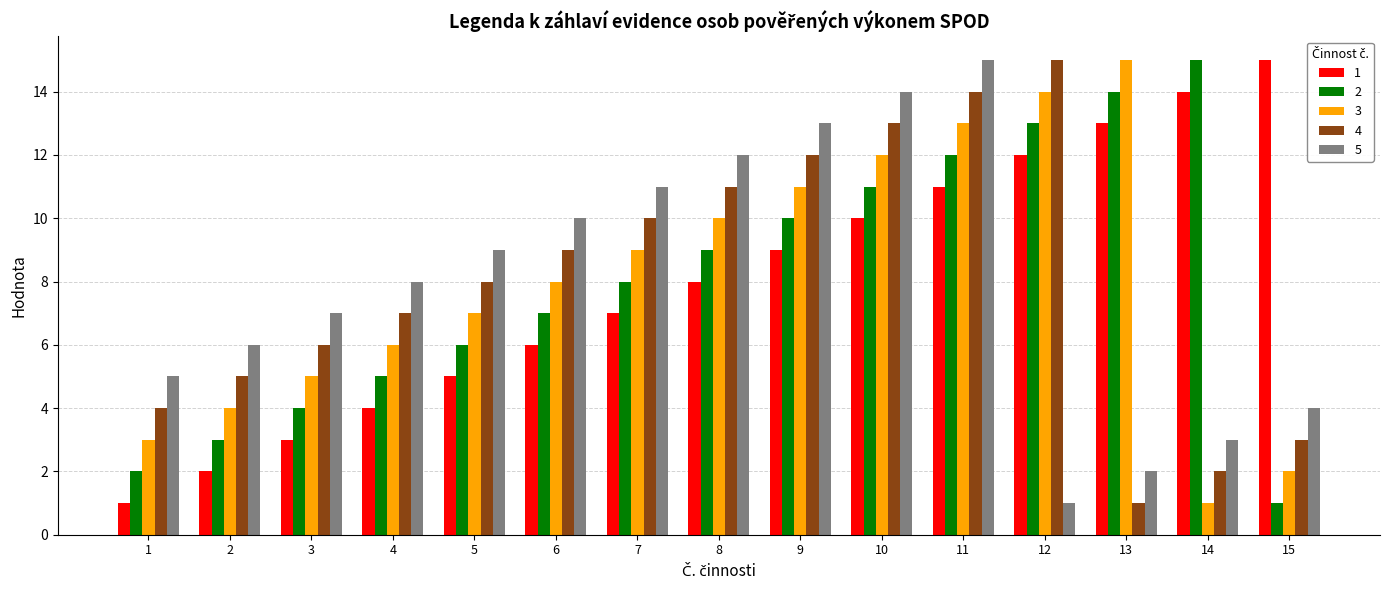

List the labels in order of 3 value, smallest first.

14, 15, 1, 2, 3, 4, 5, 6, 7, 8, 9, 10, 11, 12, 13